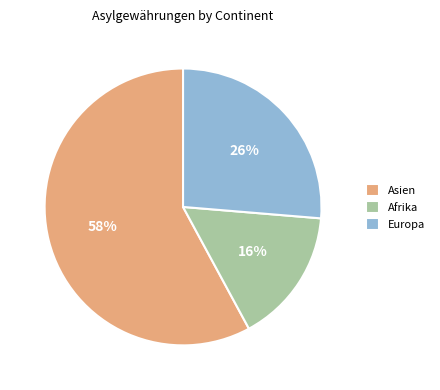

Does any single category account for the majority?

Yes